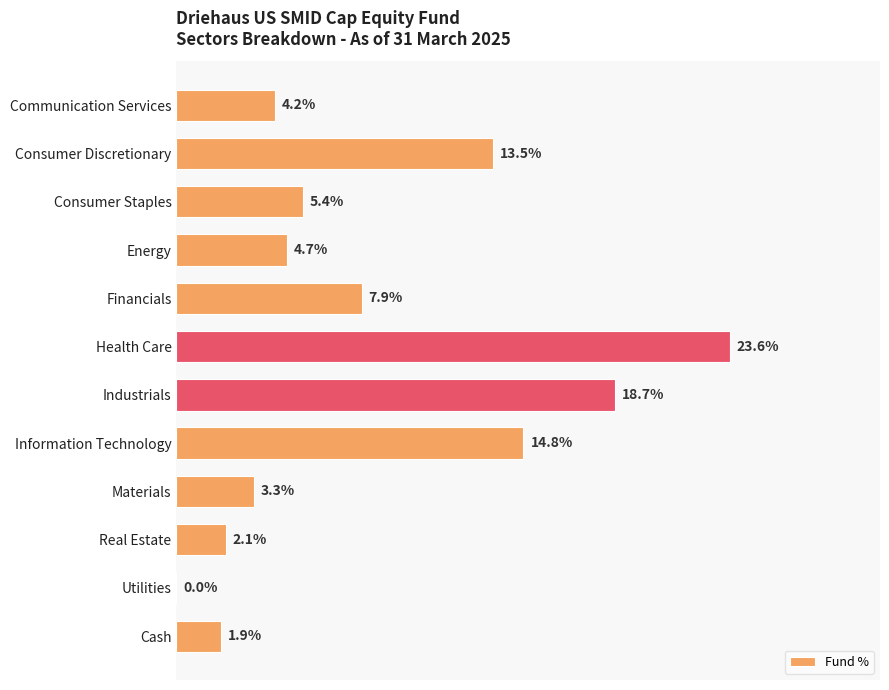

Which has a higher value, Financials or Materials?

Financials